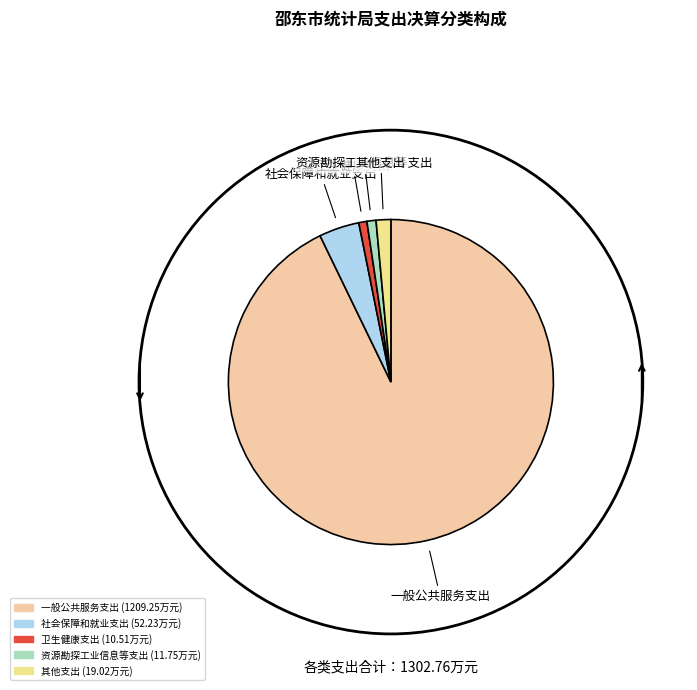

True or false: 一般公共服务支出 accounts for 93% of the total.

True